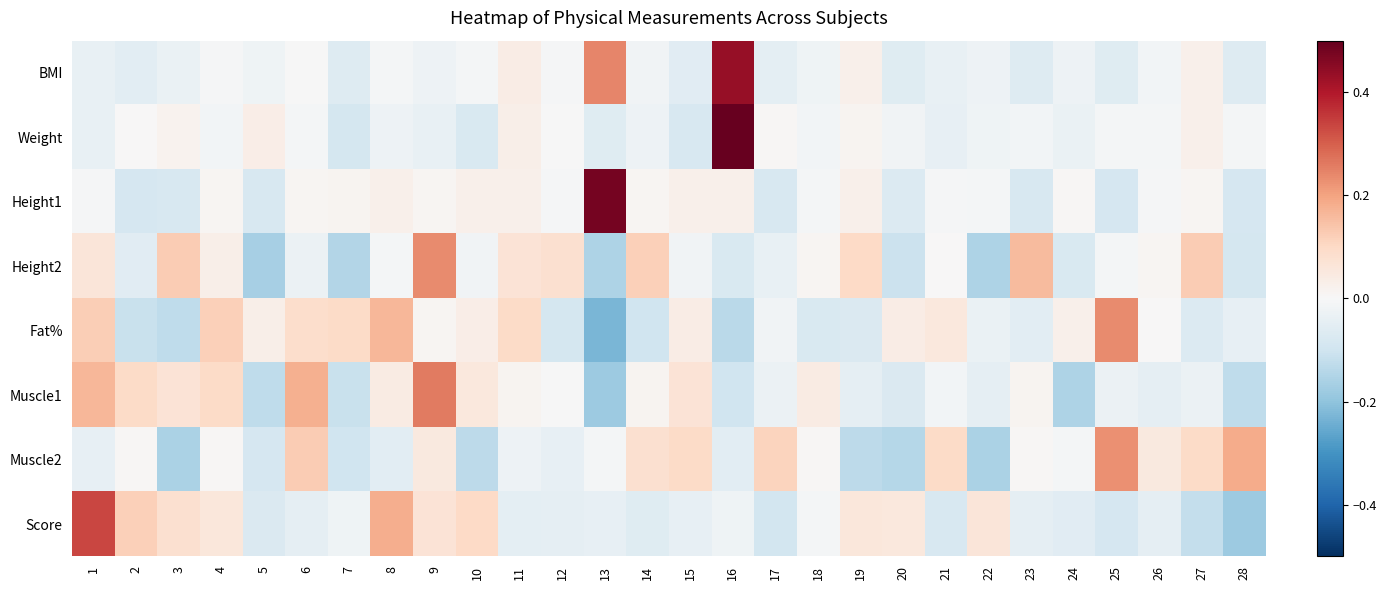

At 11, list the series in order from largest to smallest.

Fat%, Height2, BMI, Weight, Height1, Muscle1, Muscle2, Score